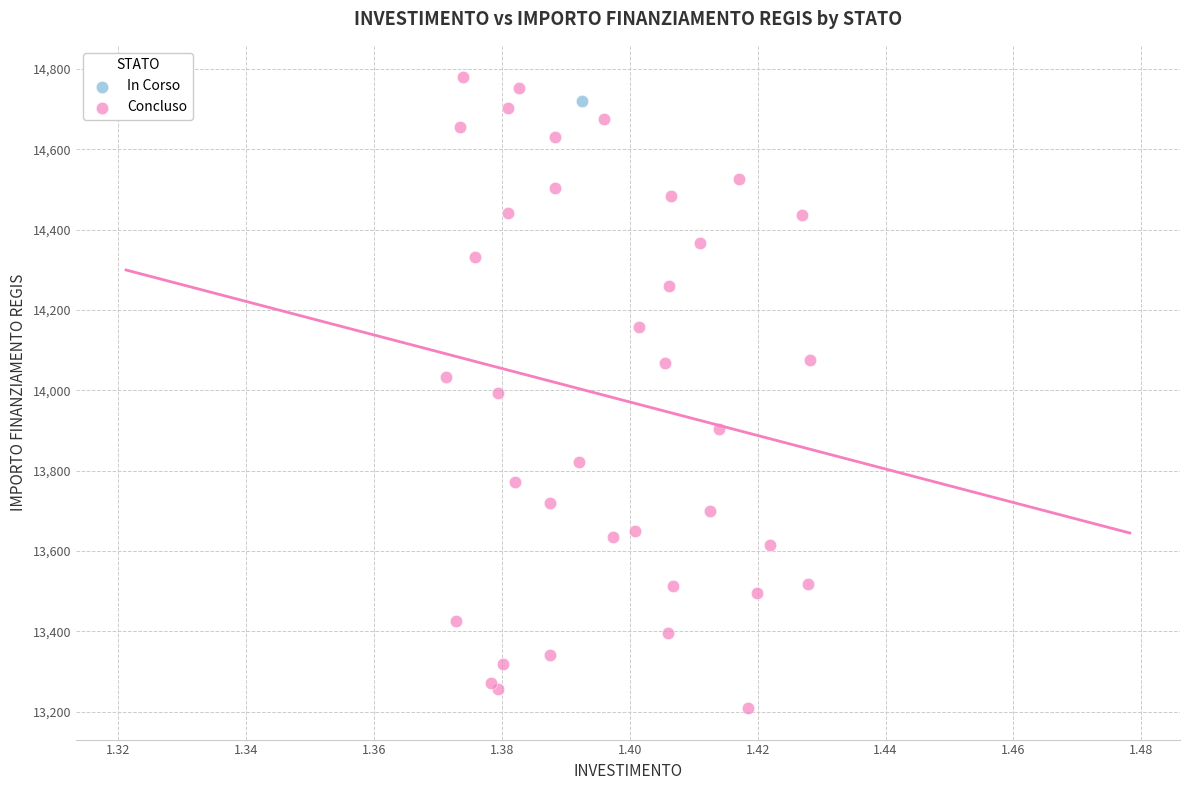

What are all the series names shown in the legend?

In Corso, Concluso